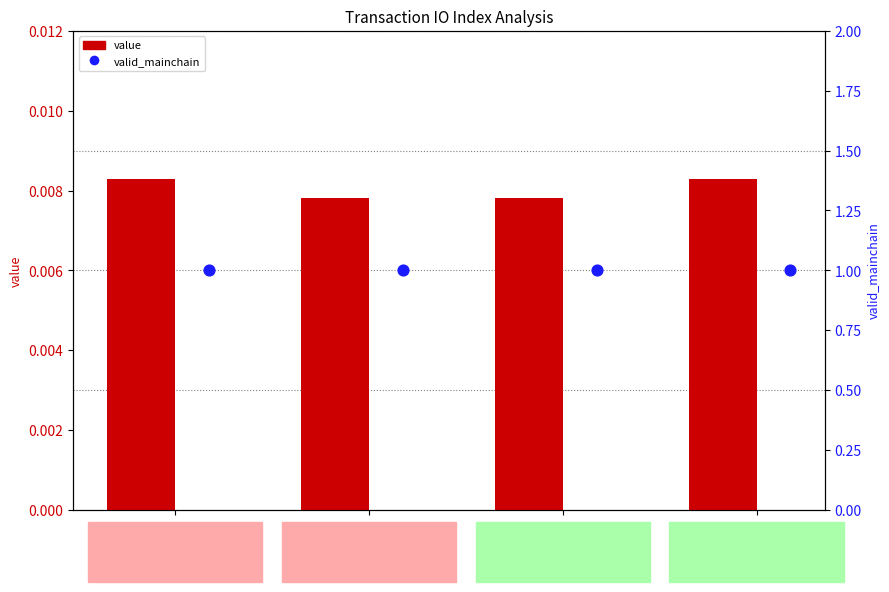

Is the value of value at 0 greater than the value of valid_mainchain at 770?

No